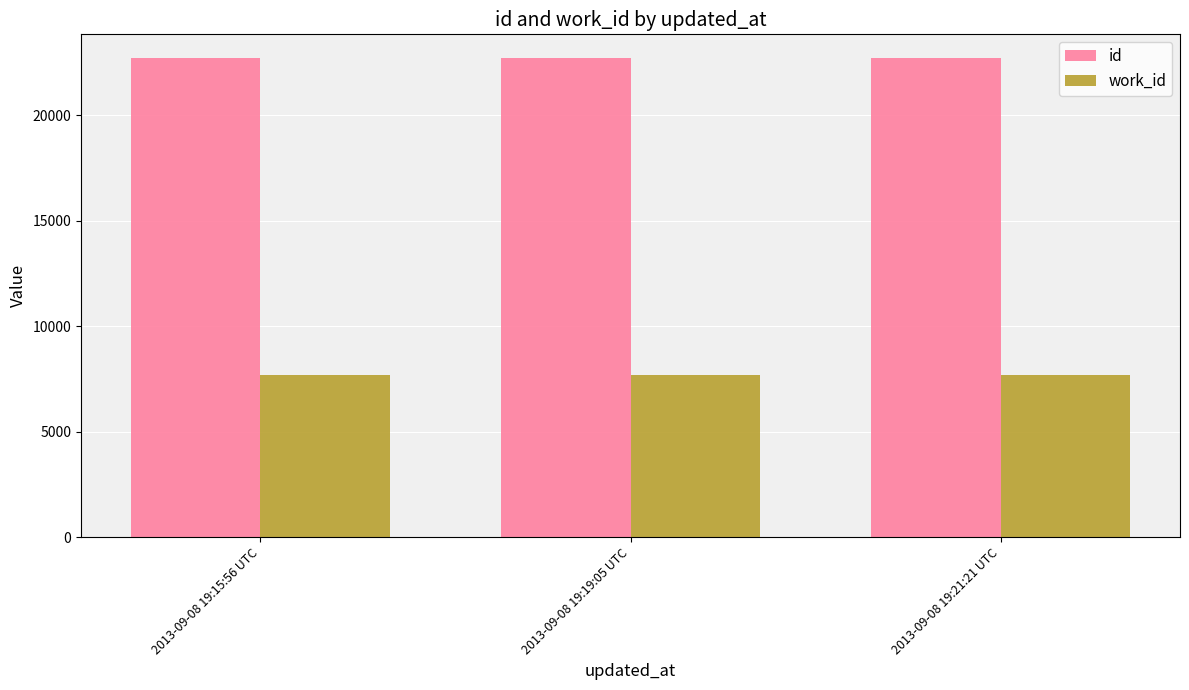

What is the minimum value for work_id?

7670